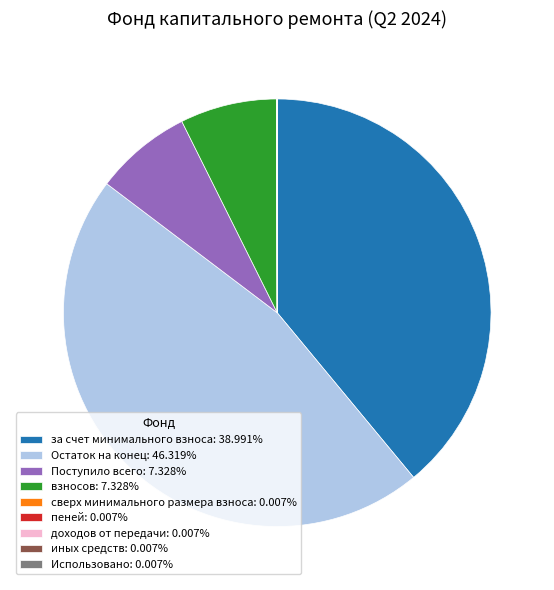

Combined, do за счет минимального взноса: 38.991% and Остаток на конец: 46.319% account for over 50%?

Yes